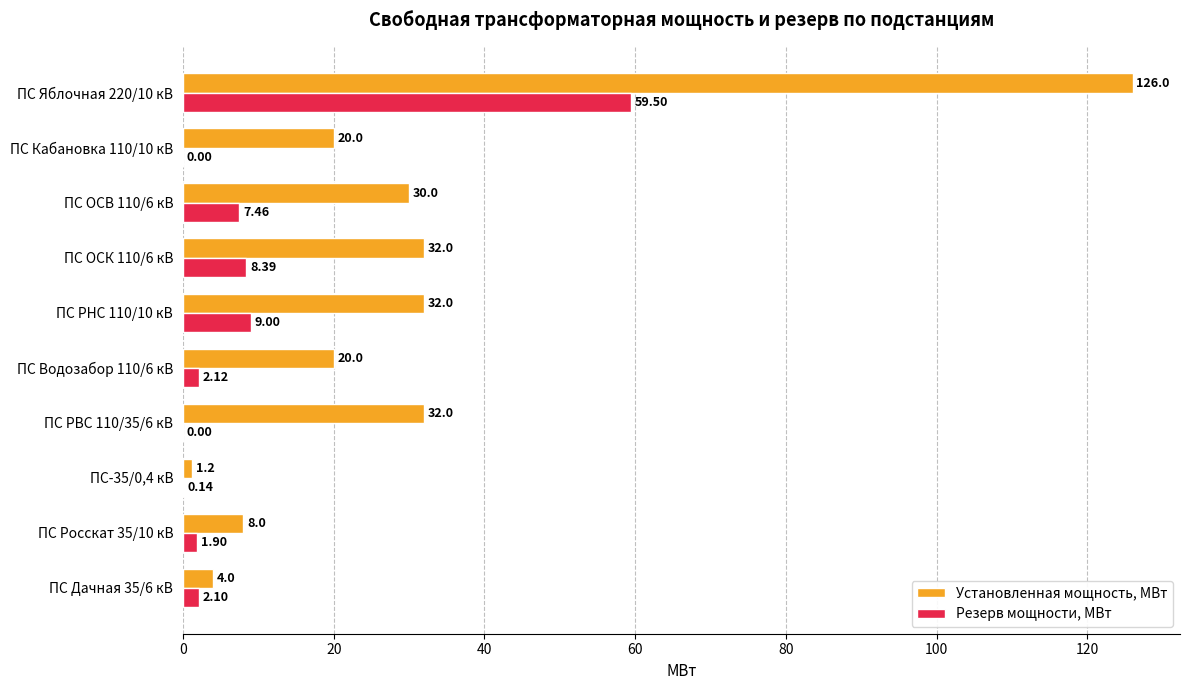

Which series changed the most between ПС ОСК 110/6 кВ and ПС ОСВ 110/6 кВ?

Установленная мощность, МВт